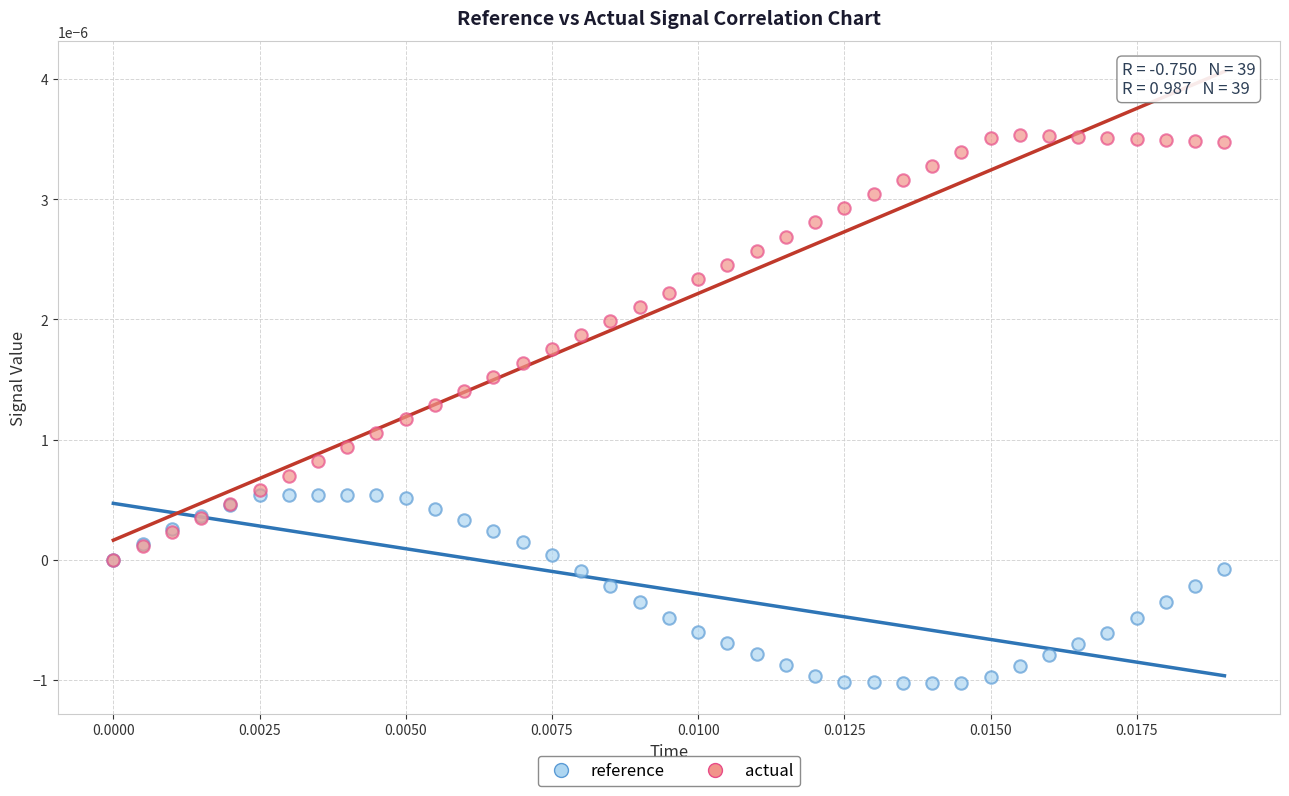

Which series has the widest spread of Y values?

actual